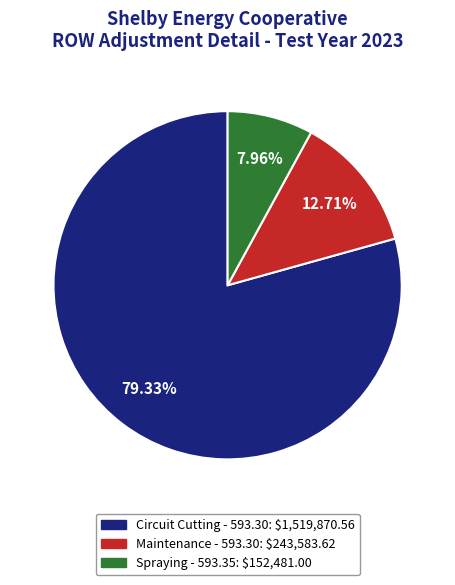

The Maintenance - 593.30 slice represents 3% of the pie. True or false?

False